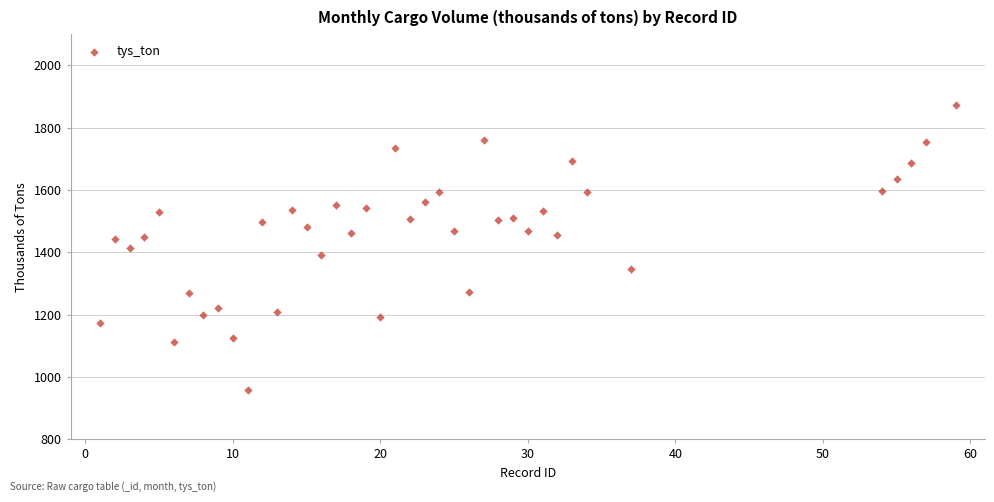

What is the range of Y values (max minus min)?

914.1